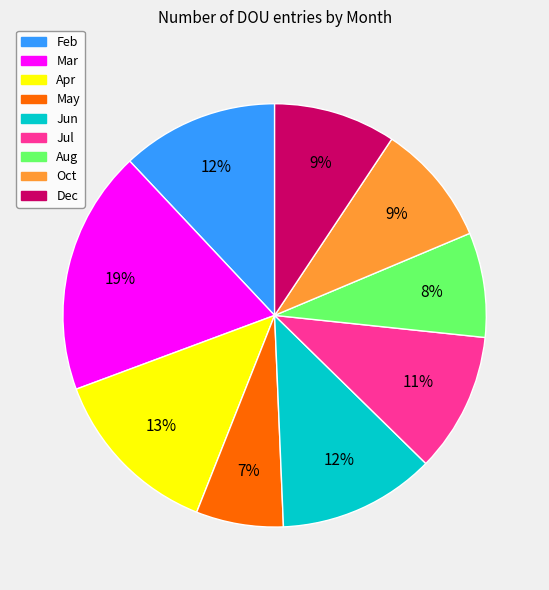

What is the largest slice in the pie chart?

Mar